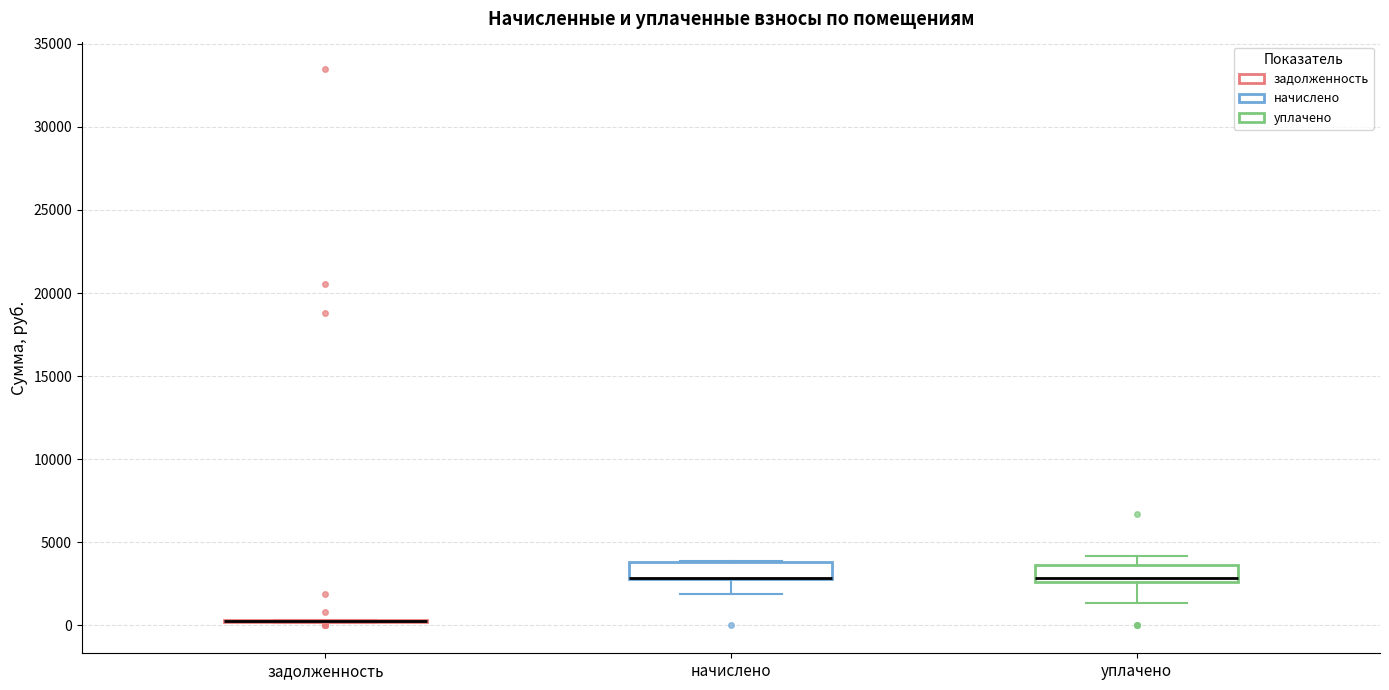

Reading left to right, transcribe this box plot: for each box, give where its median line is, the range the box spans, and where its two whiskers end, as read against the y-axis. The values are not printed on the chart, so give them approximately, as read against the axis.

задолженность: box collapsed to a line at 0, whiskers 0 to 500
начислено: median 3000 (drawn on the box's lower edge), box 3000 to 4000, whiskers 2000 to 4000
уплачено: median 3000, box 2500 to 3500, whiskers 1500 to 4000